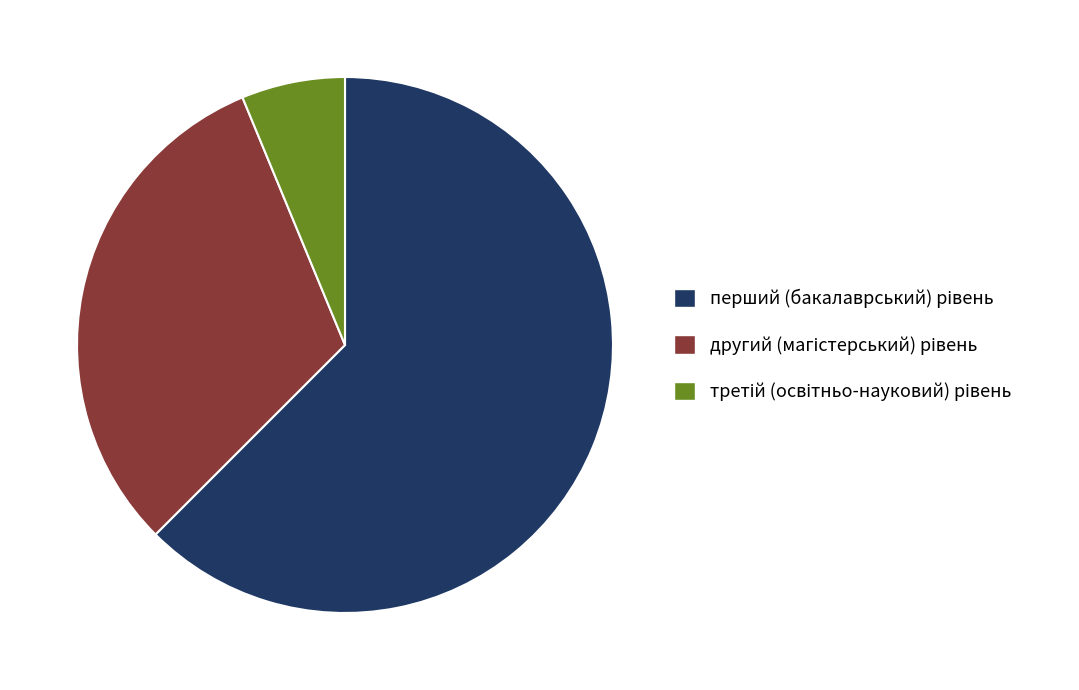

How many segments does this pie chart have?

3